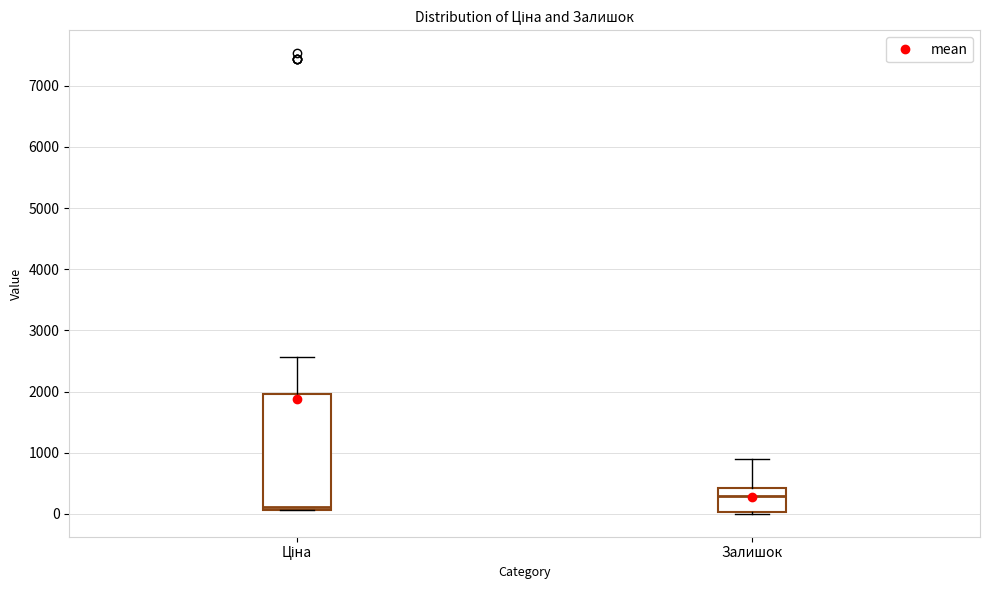

Reading left to right, transcribe this box plot: for each box, give where its median line is, the range the box spans, and where its two whiskers end, as read against the y-axis. The values are not printed on the chart, so give them approximately, as read against the axis.

Ціна: median 100 (just above the box's lower edge), box 100 to 2000, whiskers 100 to 2600
Залишок: median 300, box 0 to 400, whiskers 0 to 900